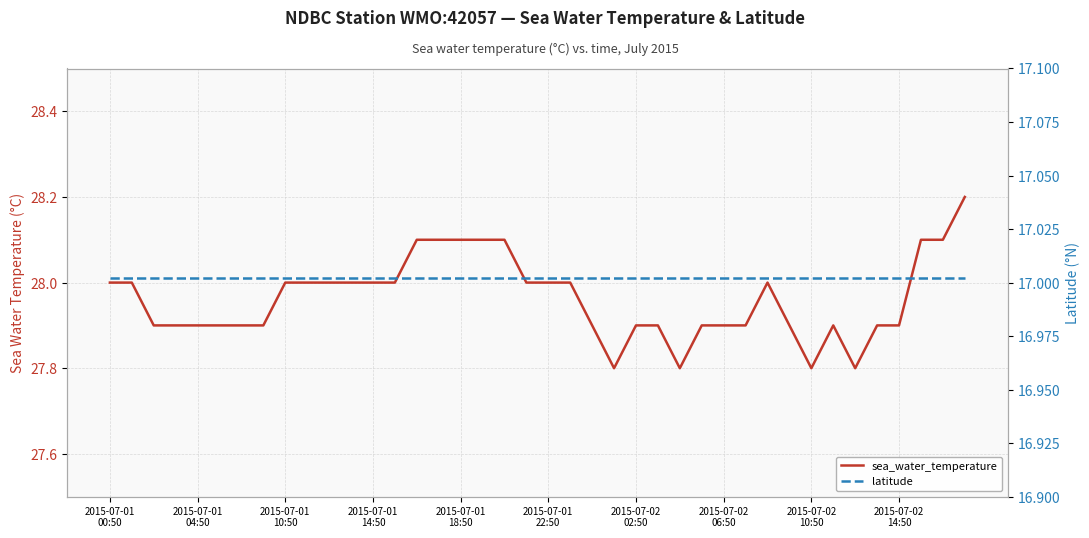

At how many categories does at least one series exceed 17?

40